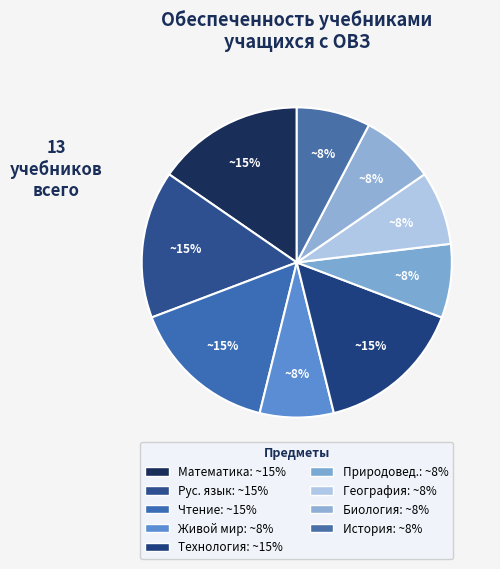

Does any single category account for the majority?

No